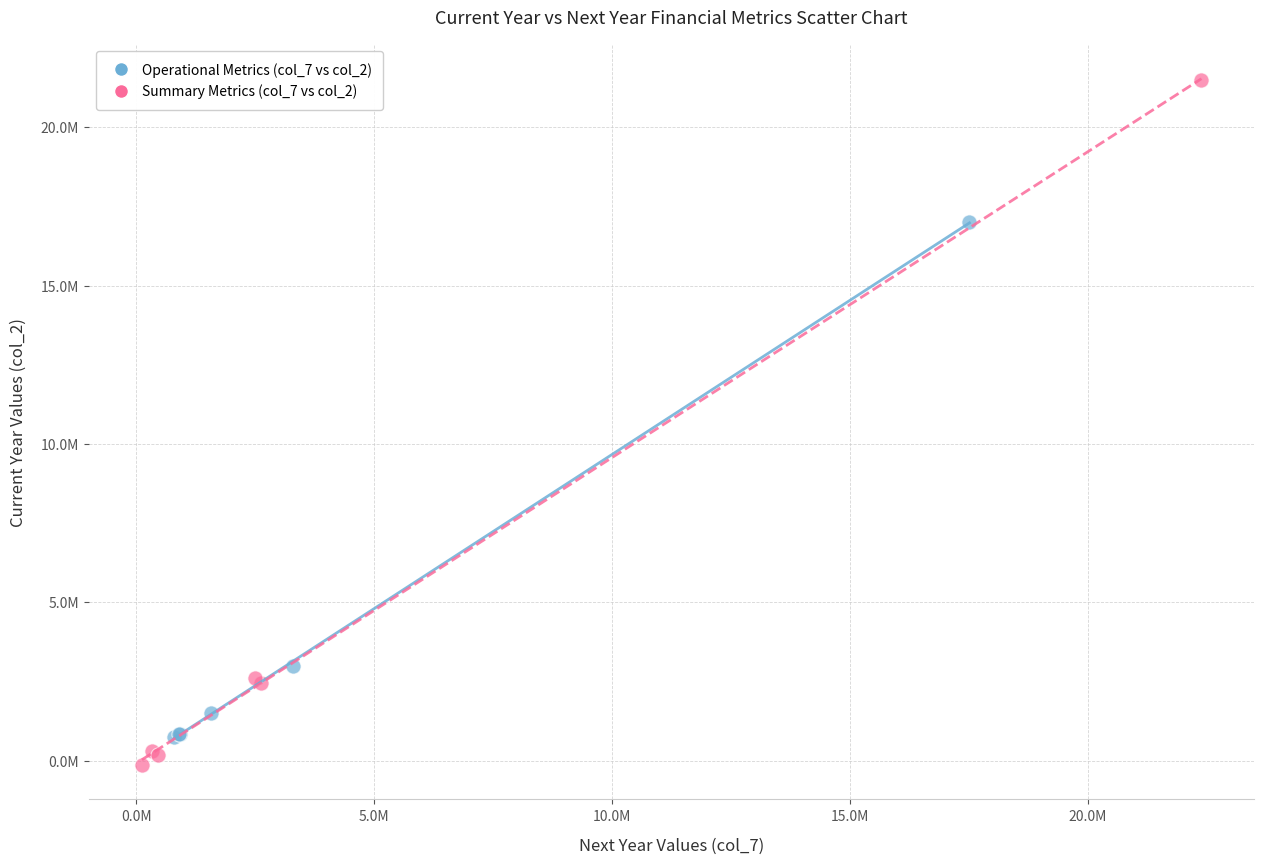

What are all the series names shown in the legend?

Operational Metrics (col_7 vs col_2), Summary Metrics (col_7 vs col_2)